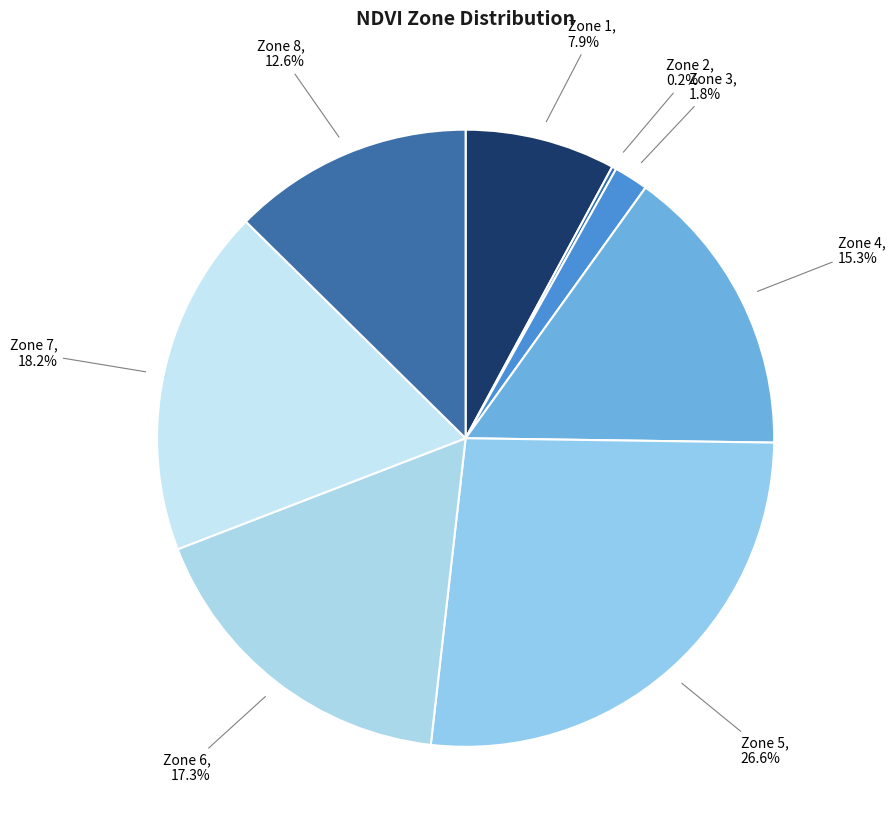

Rank the categories by value from lowest to highest.

Zone 2, Zone 3, Zone 1, Zone 8, Zone 4, Zone 6, Zone 7, Zone 5